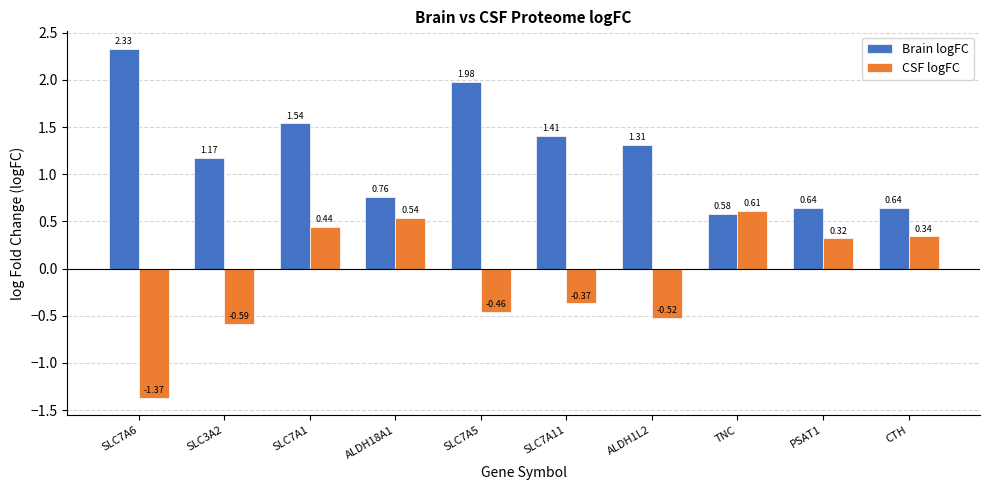

Which series has the widest spread of values?

CSF logFC